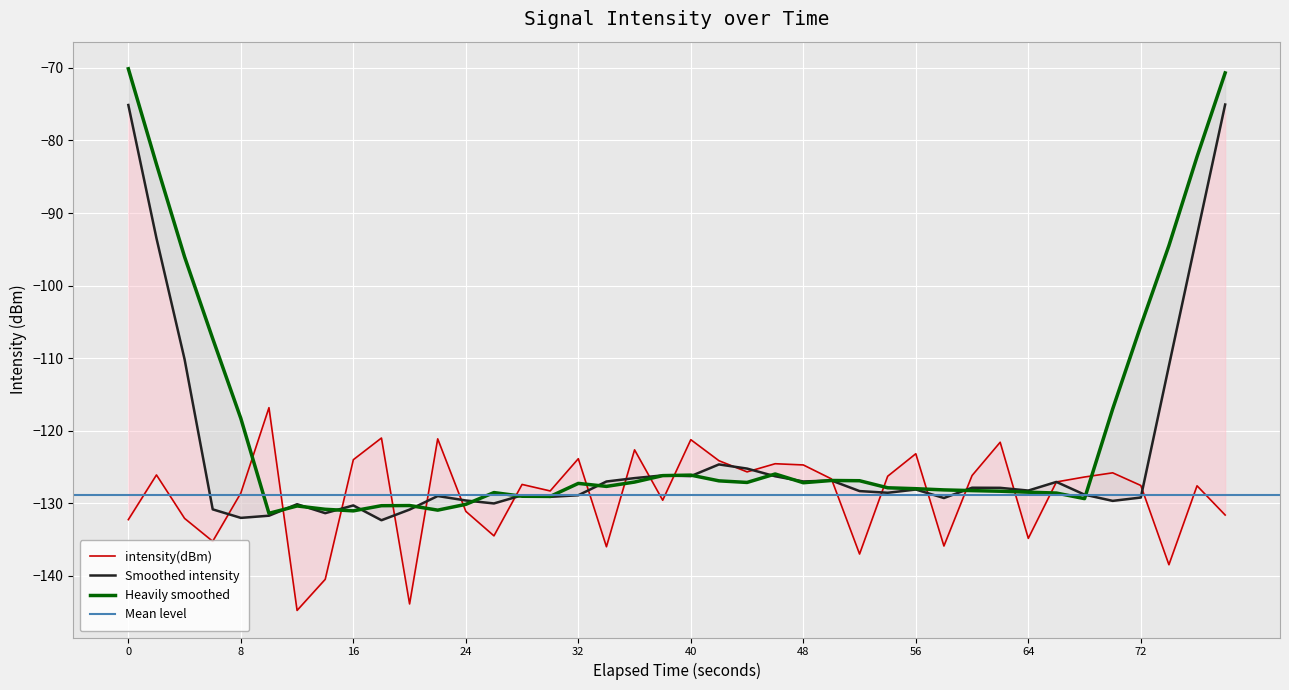

Reading left to right, what are all the values shown in this chart?

-132.3	-126.1	-132.1	-135.3	-128.6	-116.8	-144.8	-140.5	-124.0	-121.0	-143.9	-121.1	-131.1	-134.5	-127.4	-128.3	-123.9	-136.0	-122.7	-129.6	-121.2	-124.1	-125.7	-124.6	-124.7	-126.7	-137.0	-126.3	-123.2	-135.9	-126.2	-121.6	-134.9	-127.1	-126.4	-125.8	-127.6	-138.5	-127.6	-131.6